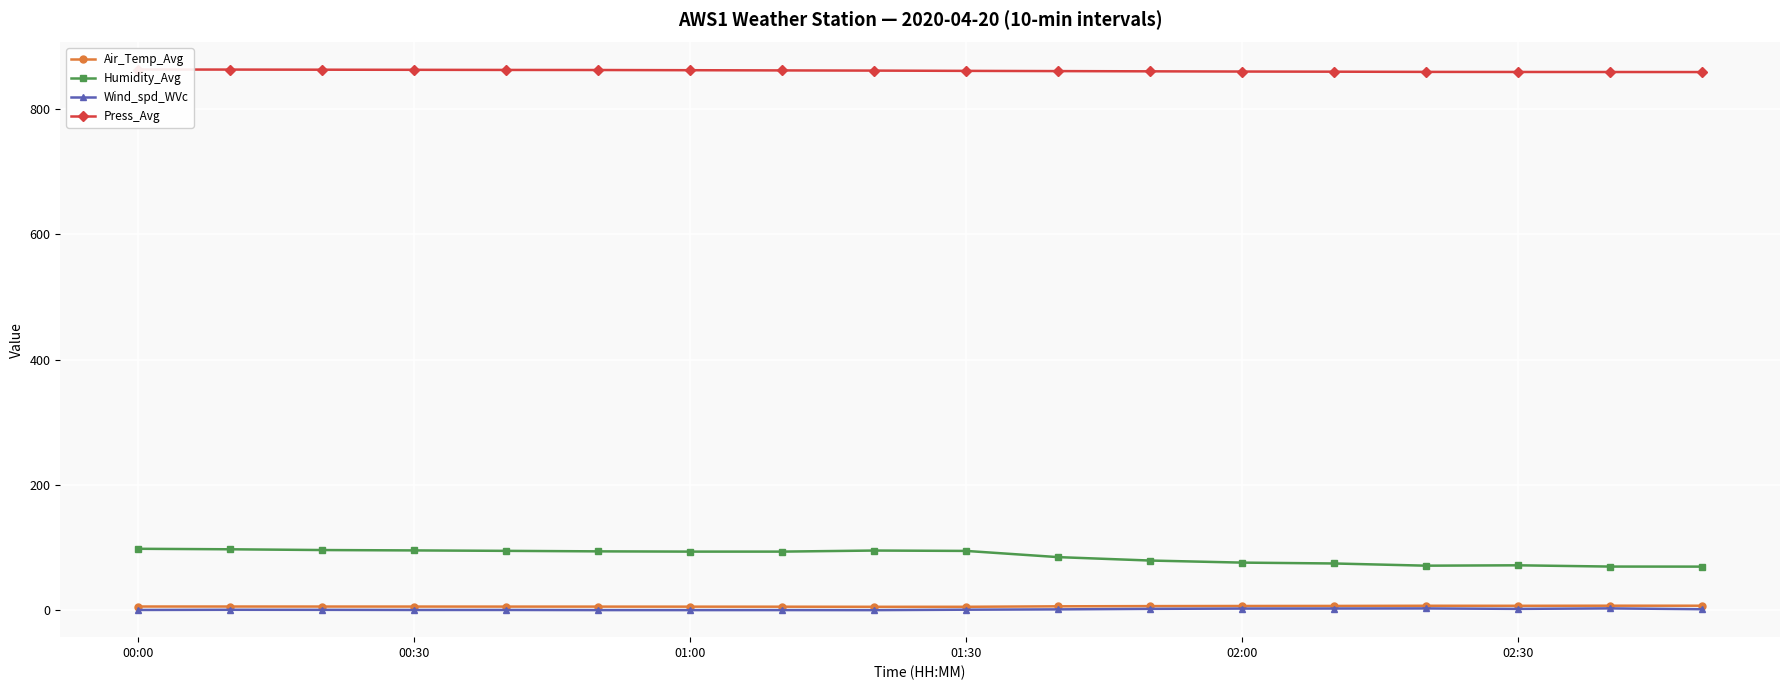

Is it true that Humidity_Avg equals 164.1 at 00:30?

False